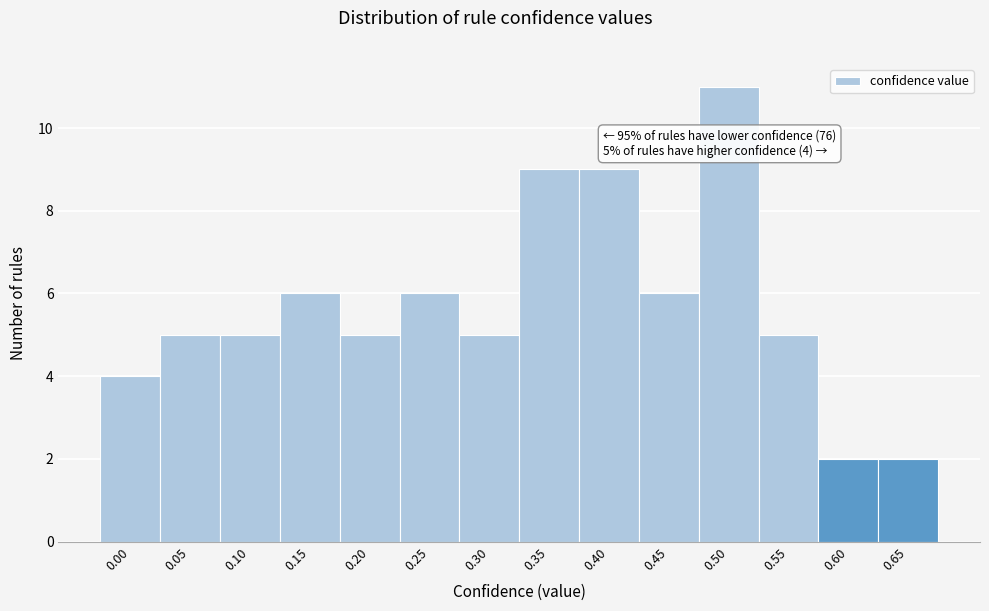

Reading left to right, extract all data points from this chart.

0.00=4	0.05=5	0.10=5	0.15=6	0.20=5	0.25=6	0.30=5	0.35=9	0.40=9	0.45=6	0.50=11	0.55=5	0.60=2	0.65=2